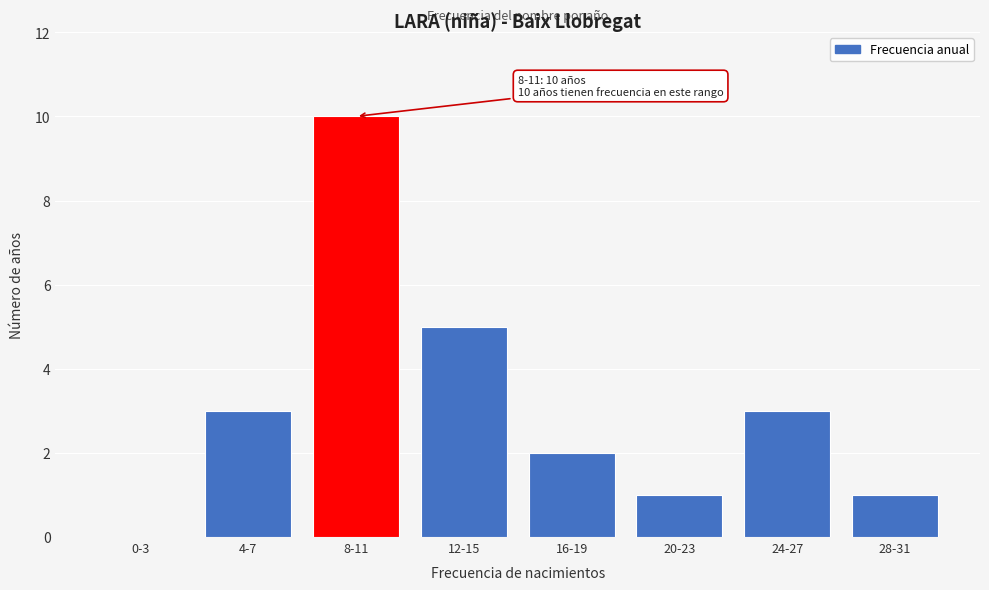

Reading left to right, what are all the values shown in this chart?

0-3=0	4-7=3	8-11=10	12-15=5	16-19=2	20-23=1	24-27=3	28-31=1